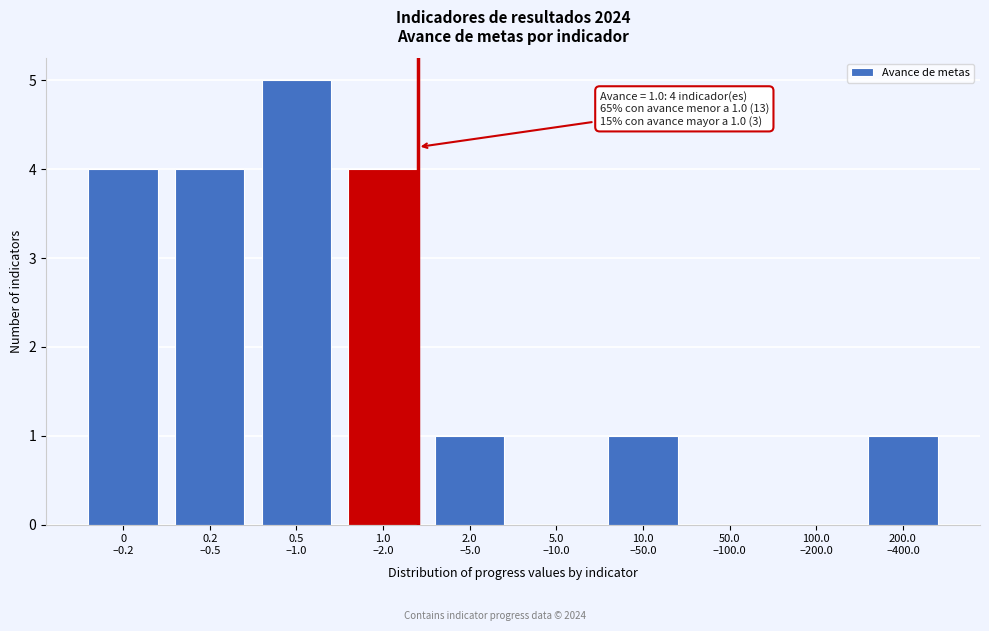

What is the sum of all values?

20